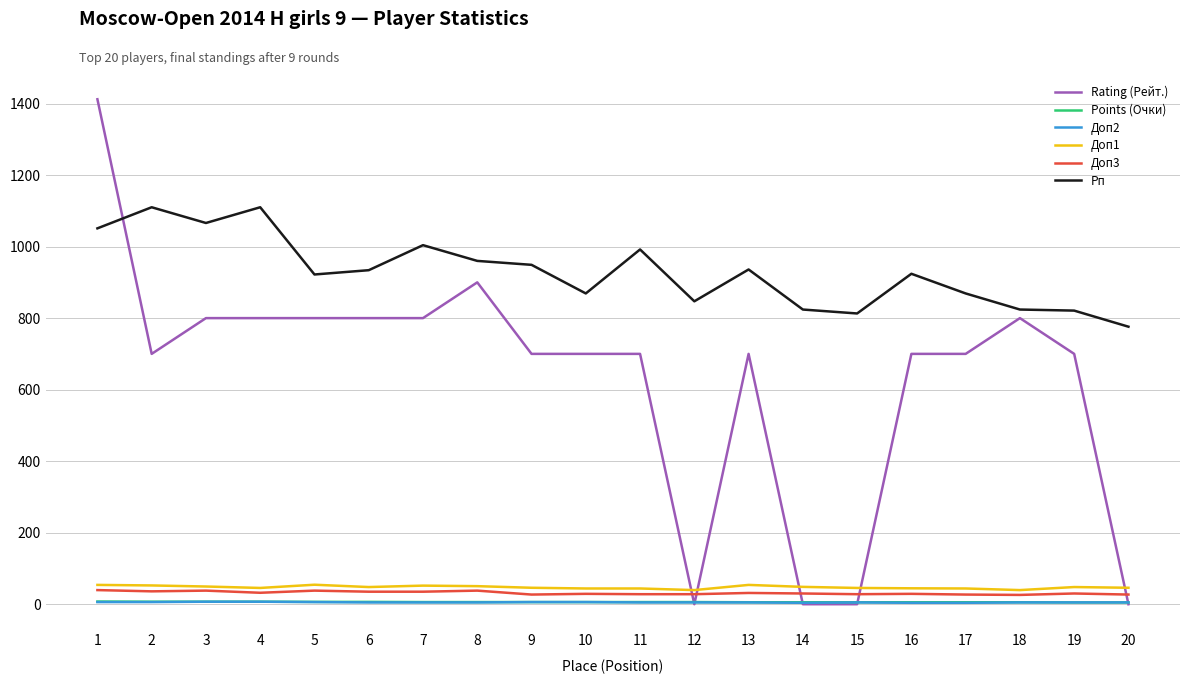

Which series changed the most between 10 and 20?

Rating (Рейт.)